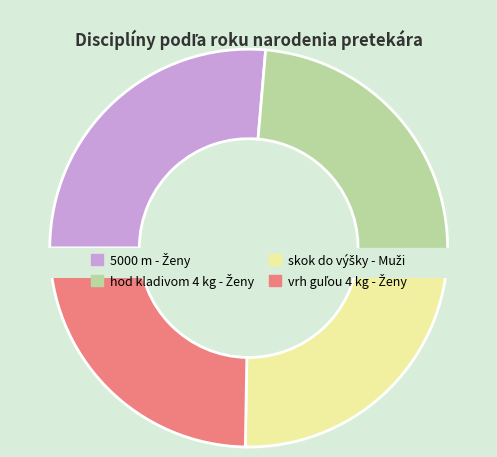

Approximately how many times larger is the value at skok do výšky - Muži compared to vrh guľou 4 kg - Ženy?

1.0